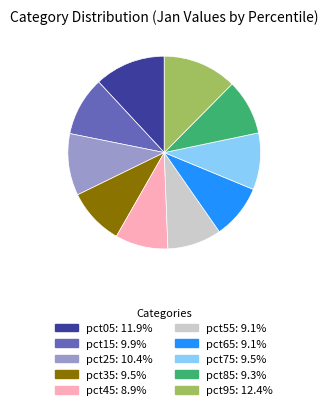

Count the number of slices in the pie.

10